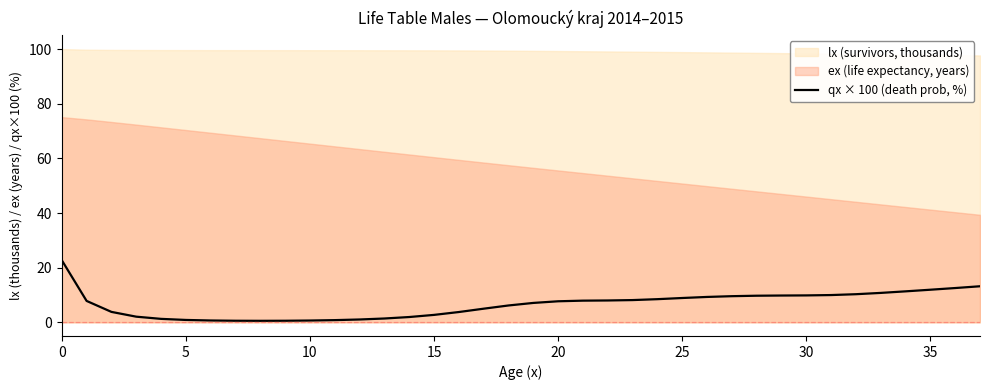

What is the label of the 10th point from the left?

9